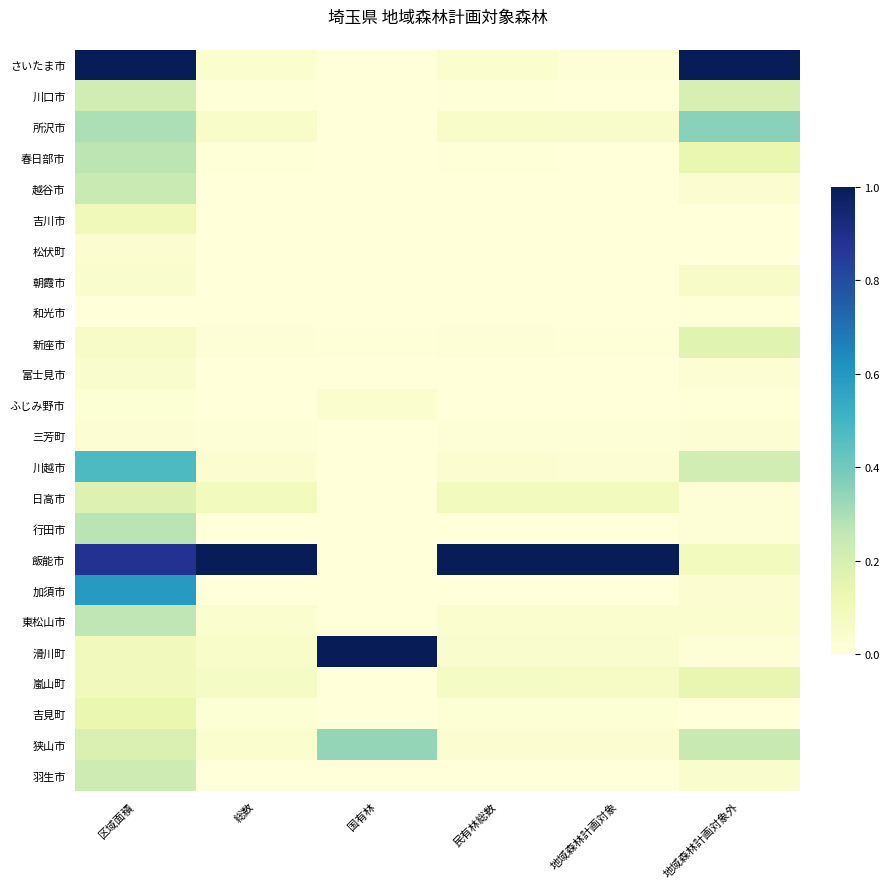

Which series changed the most between 総数 and 国有林?

飯能市